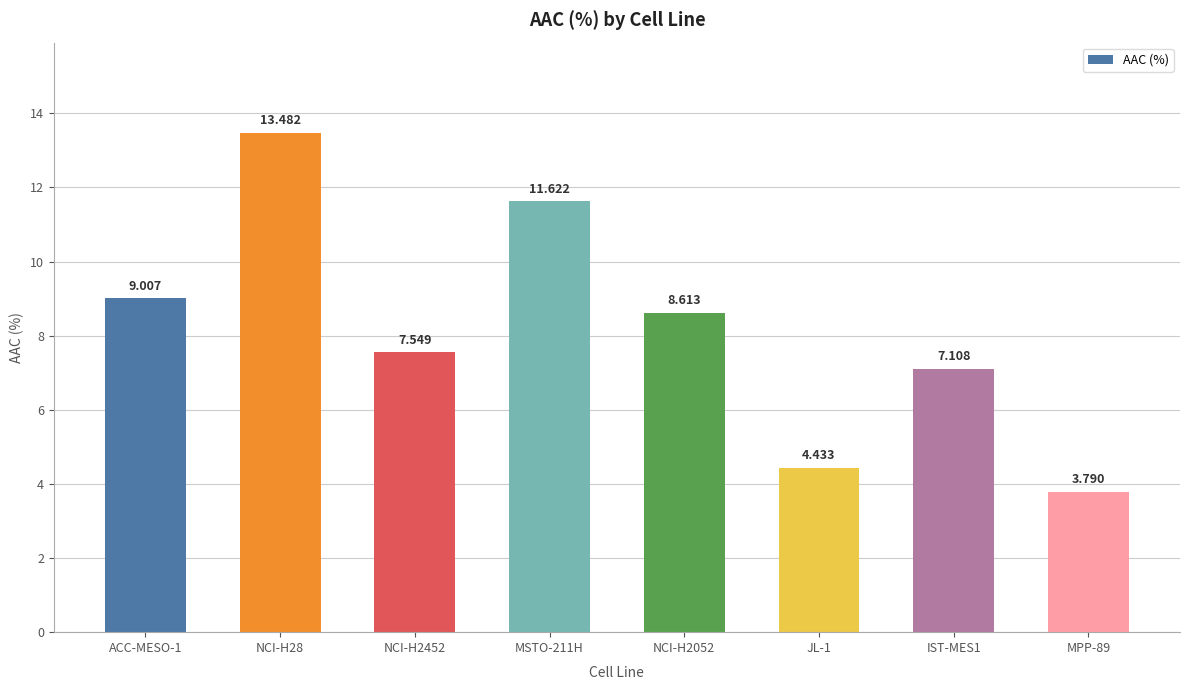

What is the difference between the maximum and minimum values?

9.7